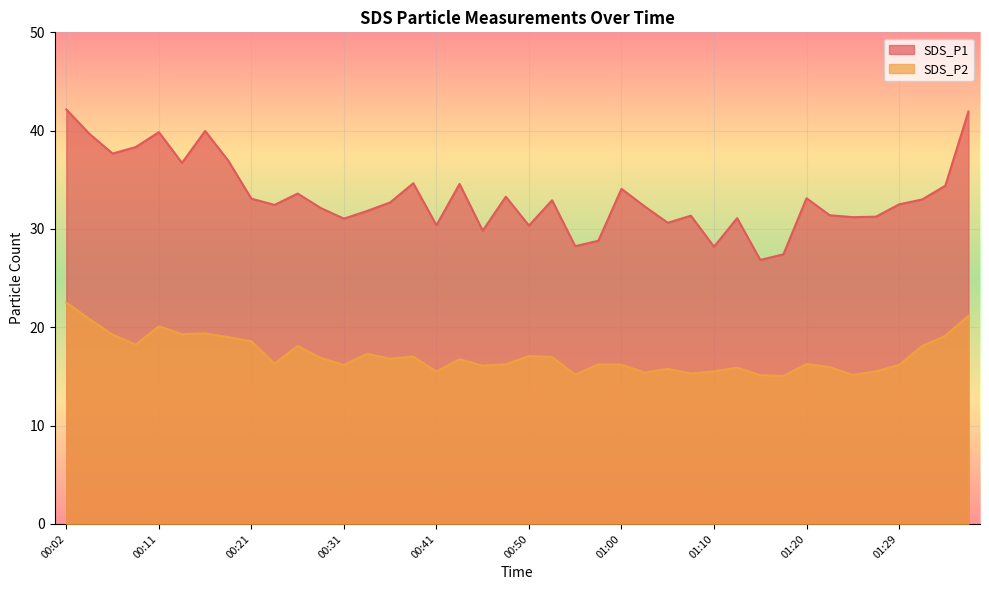

What is the label of the 16th point from the right?

01:00